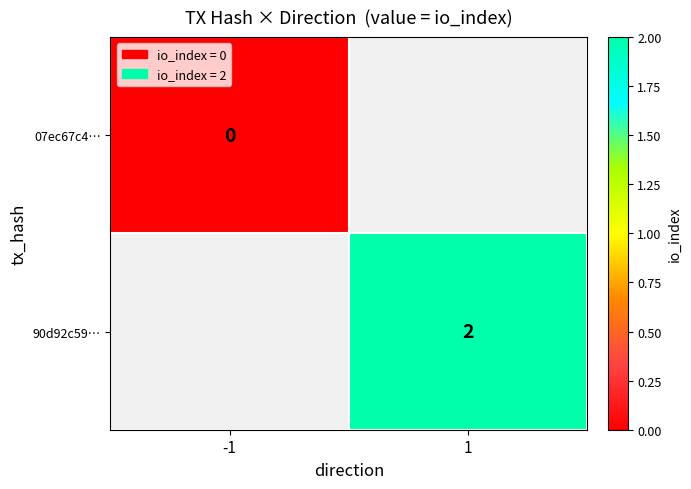

Is it true that 90d92c59… equals 2 at 1?

True